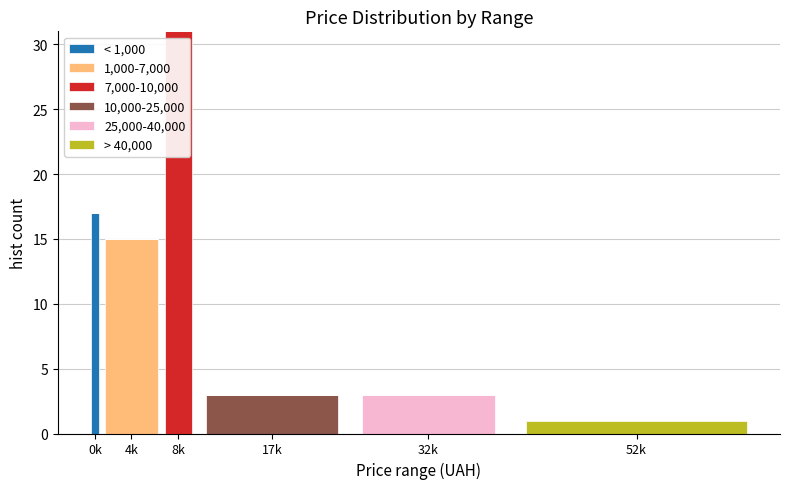

The < 1,000 series shows 0 at 8k. True or false?

True